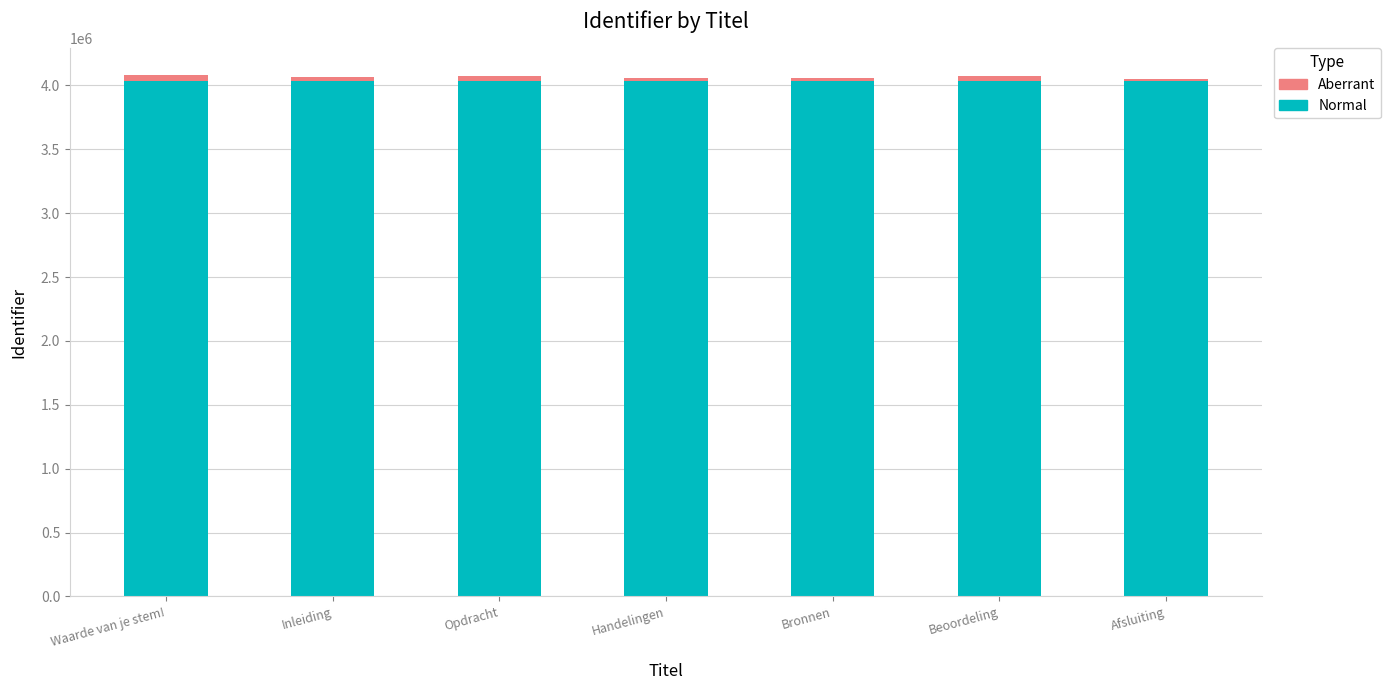

What is the difference between the second highest and second lowest values in the Normal series?

167